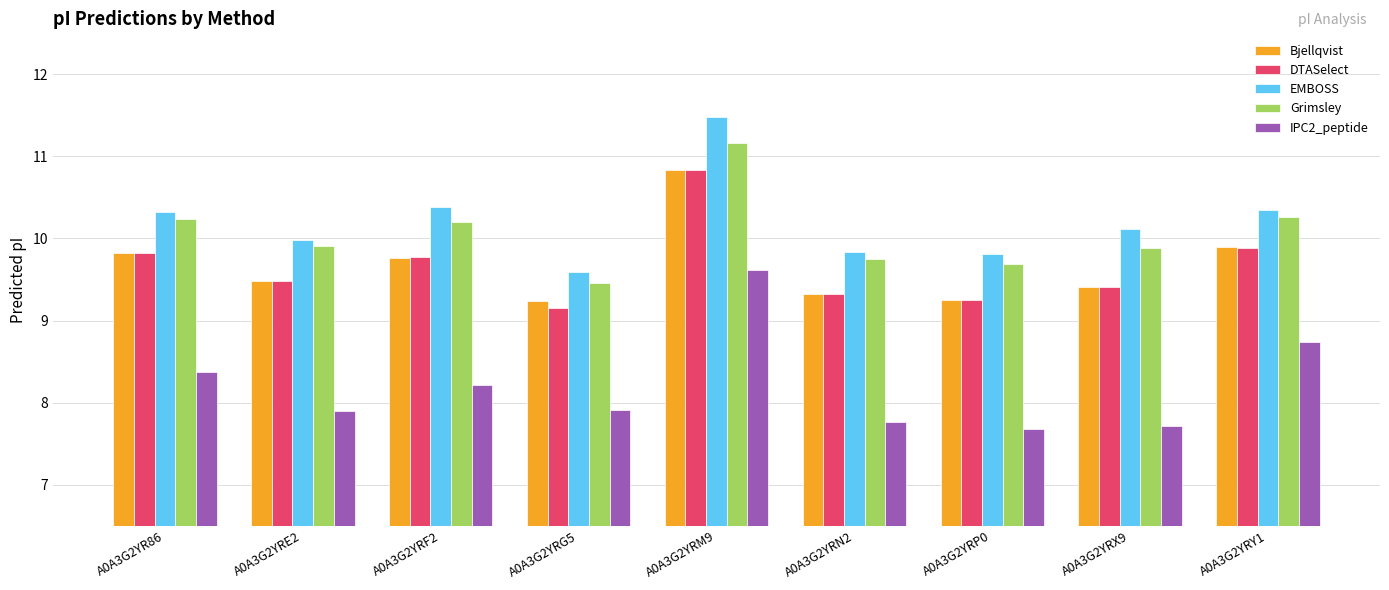

Between A0A3G2YRF2 and A0A3G2YRG5, which series saw the biggest shift?

EMBOSS